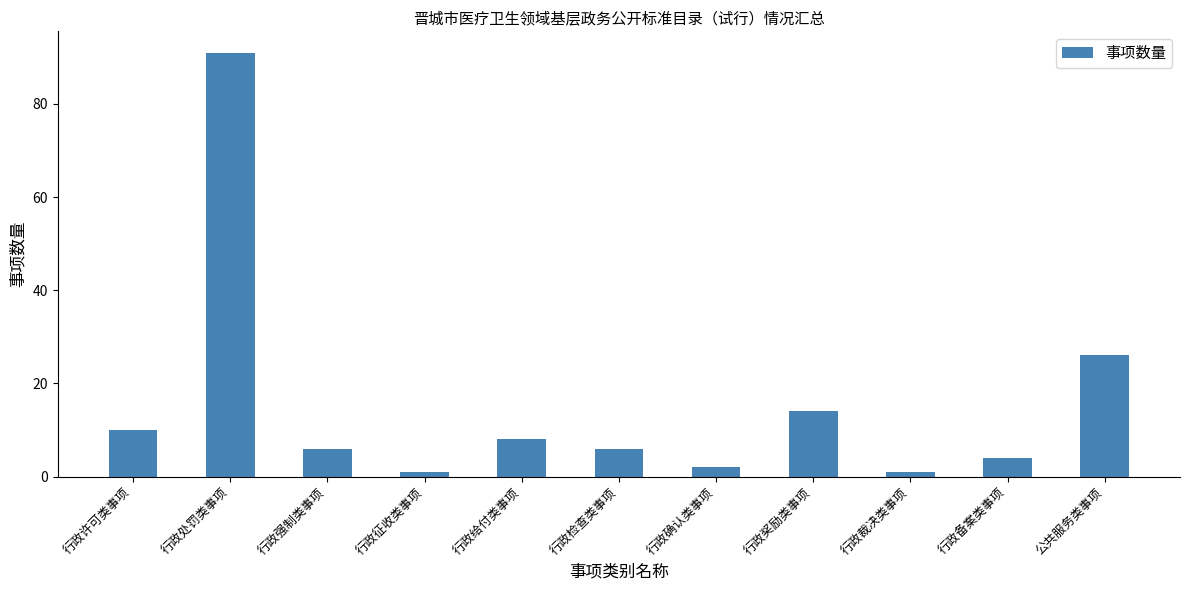

Which category has the highest value across all series?

行政处罚类事项